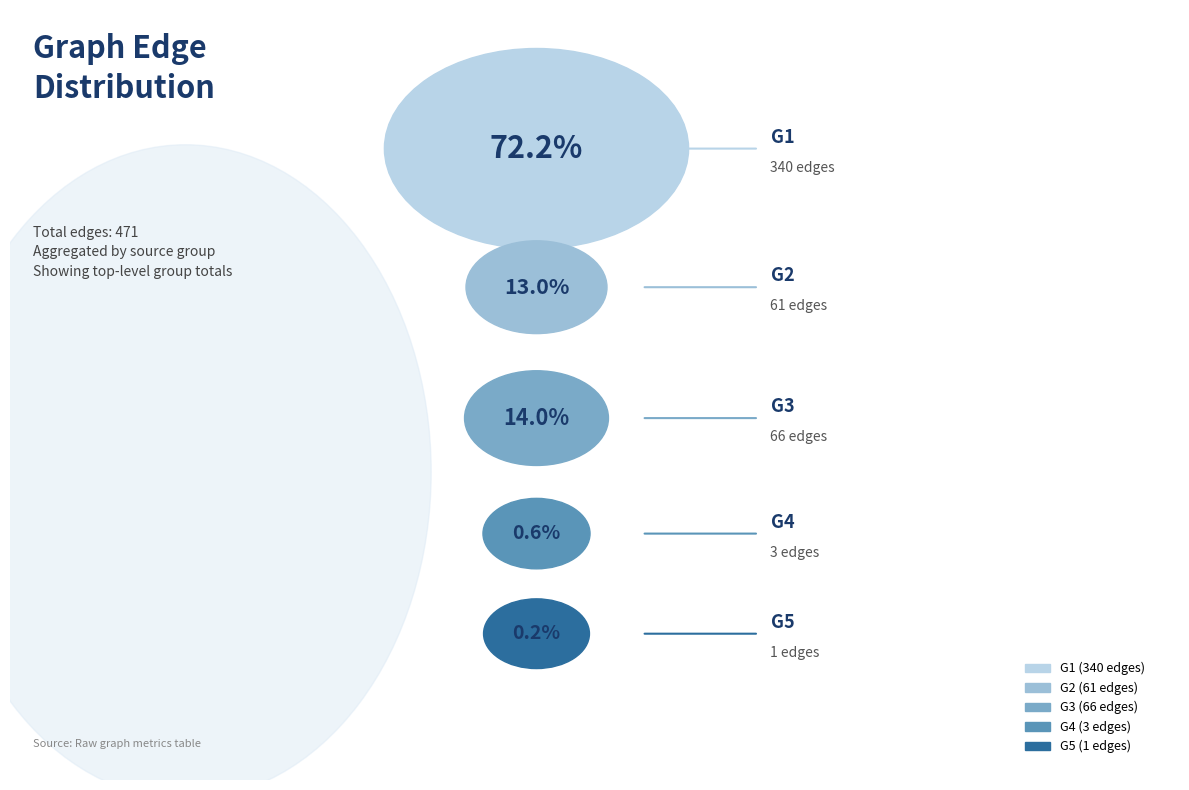

Which category has the smallest portion of the pie?

G5-G5